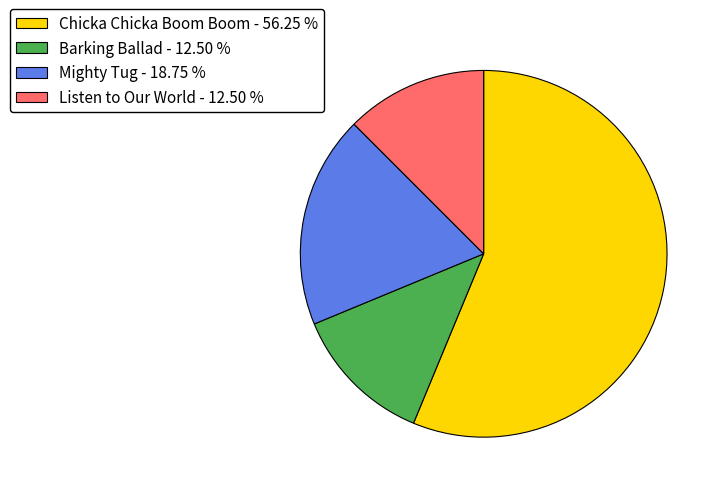

Count the number of slices in the pie.

4